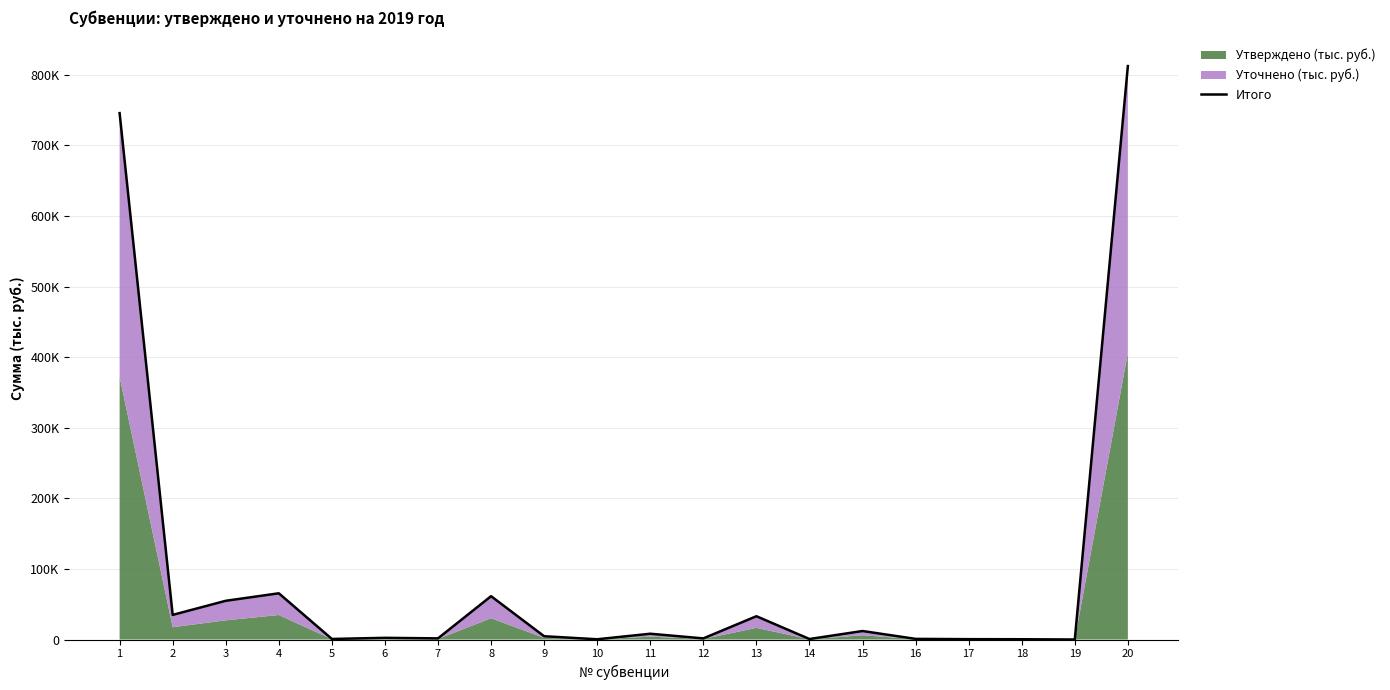

Reading left to right, what are all the values shown in this chart?

1=745745.0	2=34887.0	3=54857.2	4=65490.1	5=792.4	6=2392.4	7=1623.4	8=61392.9	9=4640.0	10=362.9	11=8190.8	12=1575.6	13=32994.0	14=710.0	15=12040.4	16=902.8	17=512.8	18=396.8	19=27.0	20=812384.7